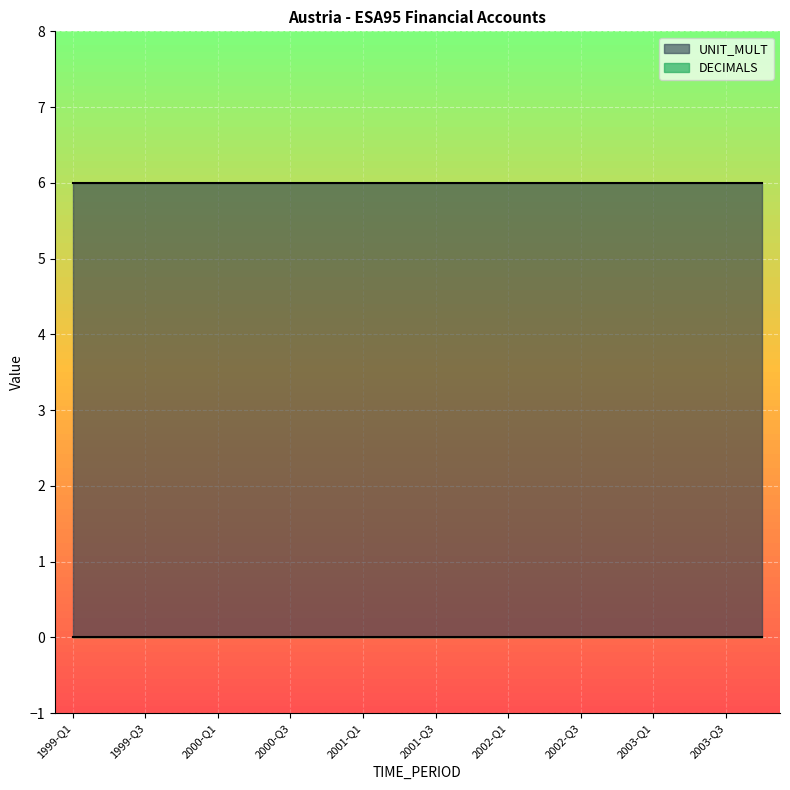

At how many categories does at least one series exceed 3?

20